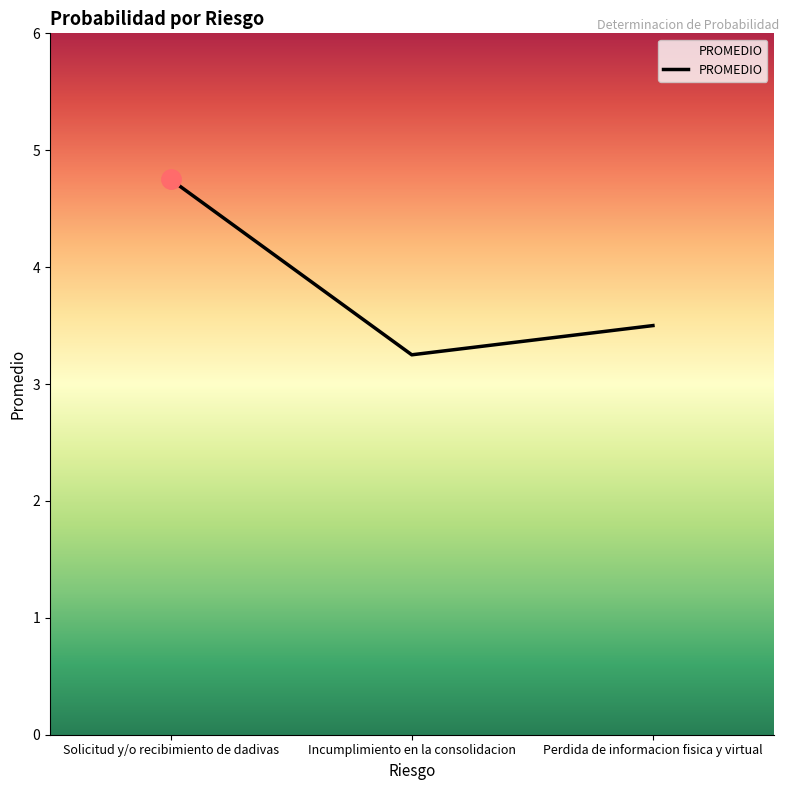

Which label corresponds to the largest value in the chart?

Solicitud y/o recibimiento de dadivas